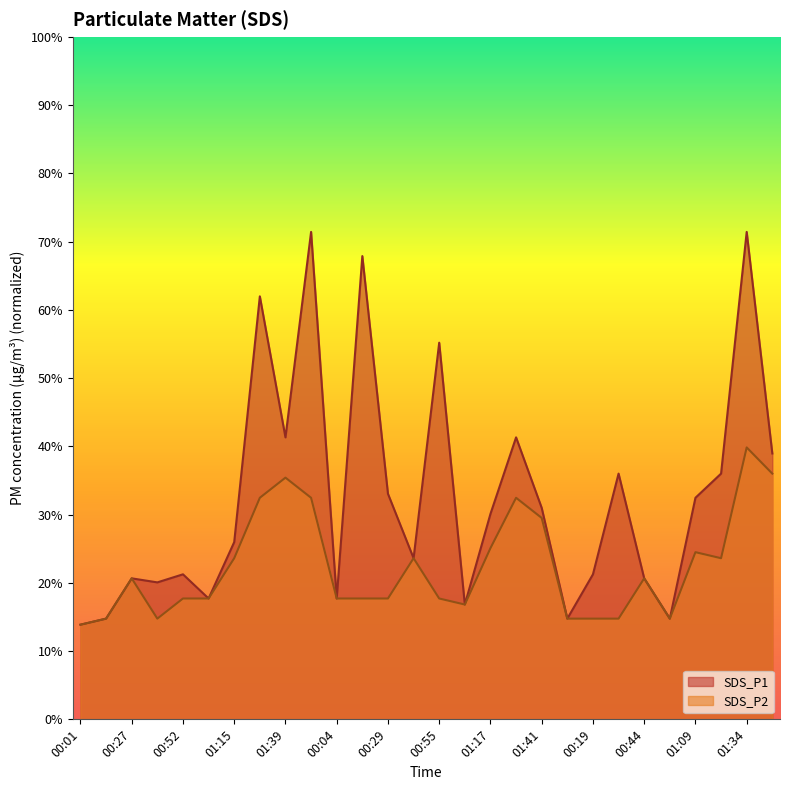

Which has a higher value, 01:41 or 00:42?

01:41